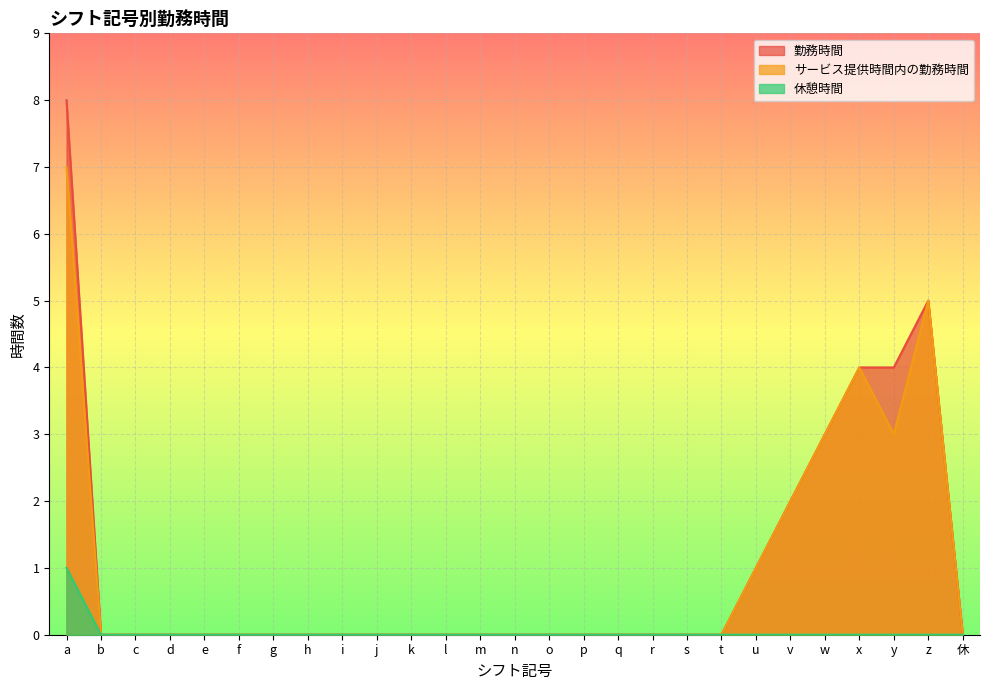

True or false: 勤務時間 has a value of 5 at t.

False